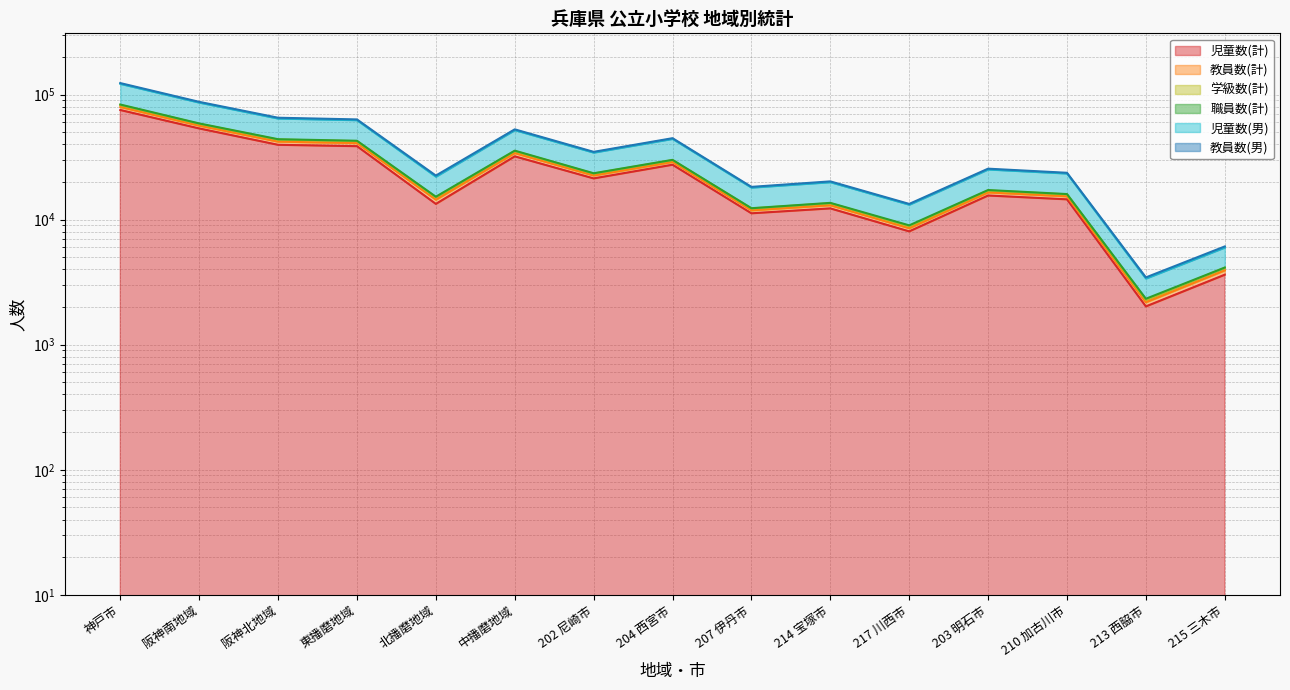

At which category is the sum across all series the highest?

神戸市